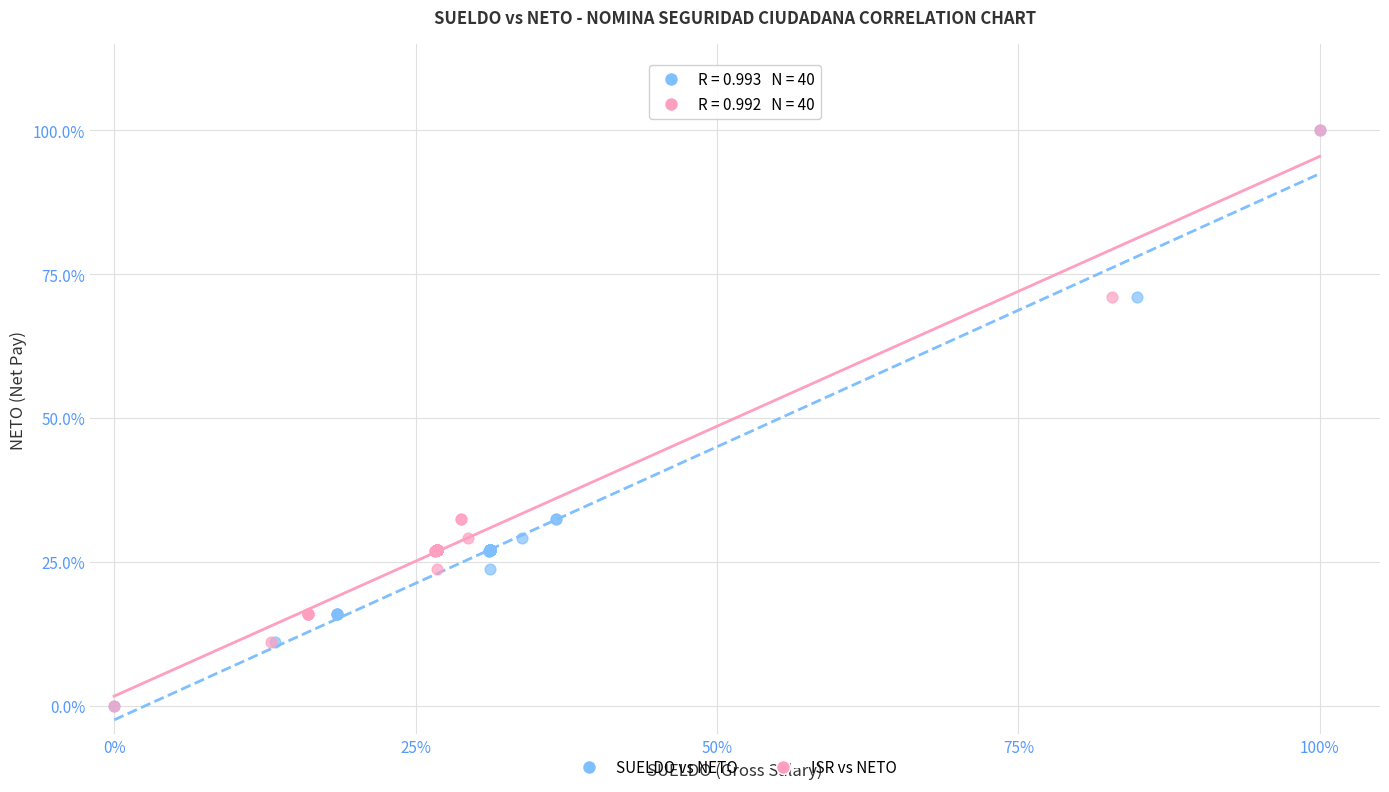

What are all the series names shown in the legend?

SUELDO vs NETO, ISR vs NETO